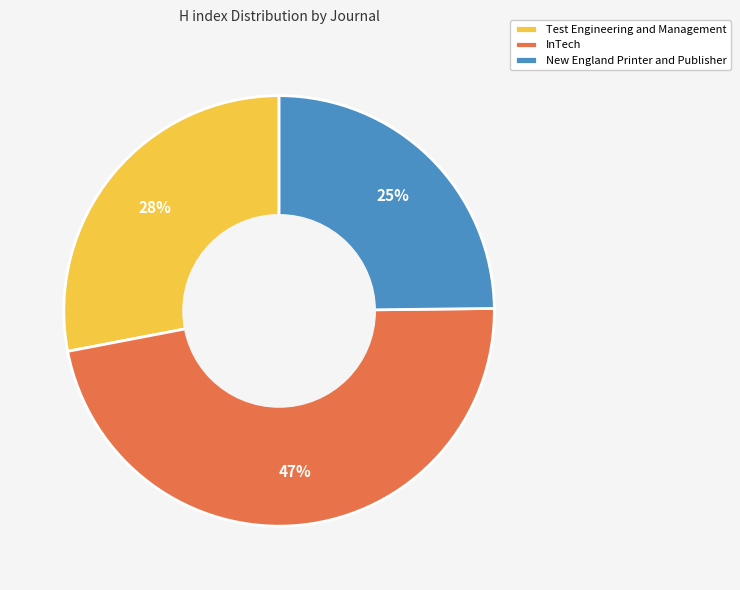

The Test Engineering and Management slice represents 39% of the pie. True or false?

False